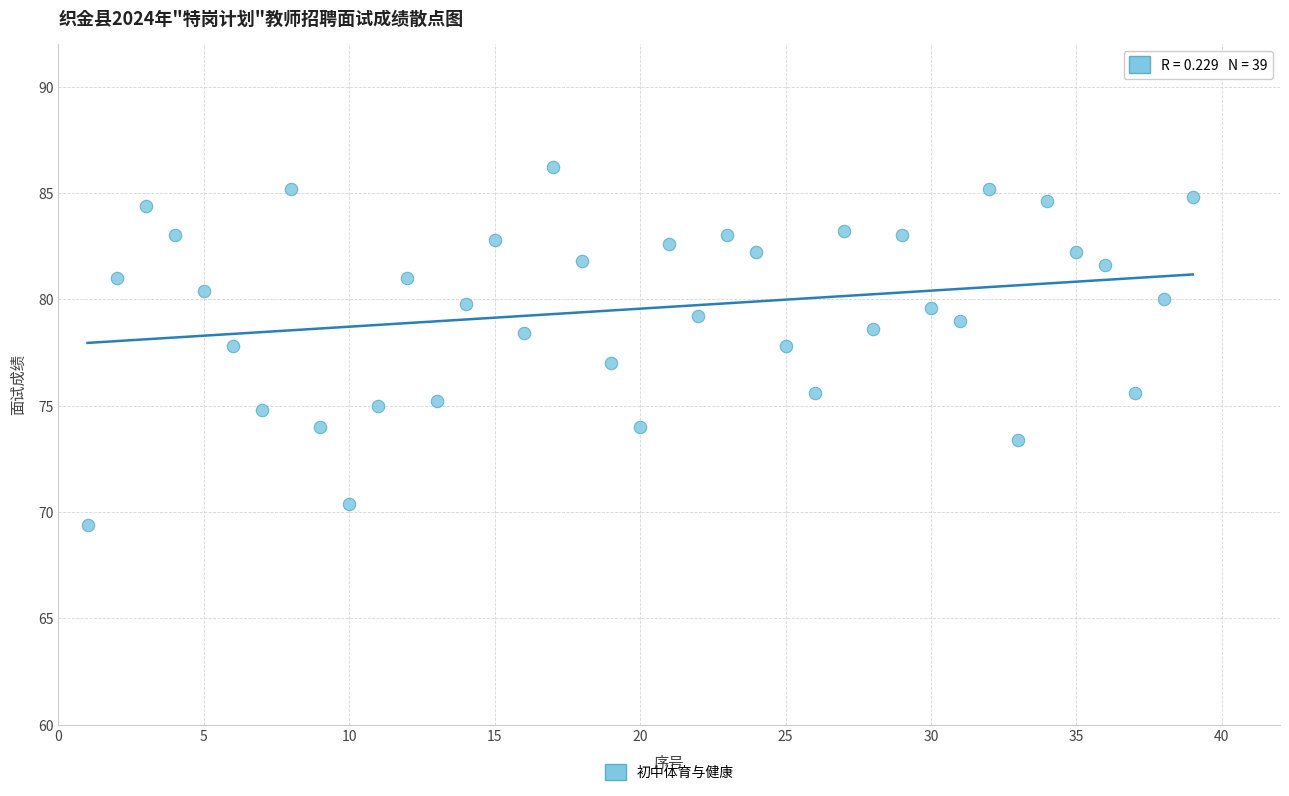

What is the range of X values (max minus min)?

38.0